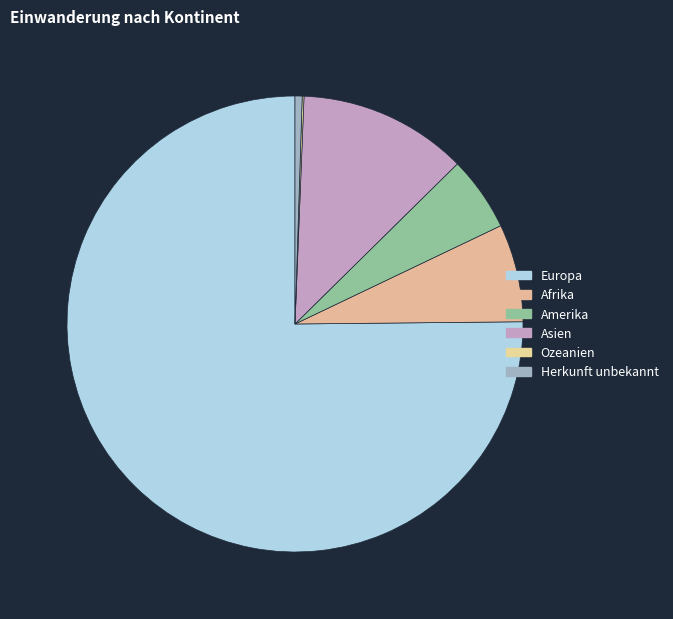

Does Europa represent more than half of the total?

Yes